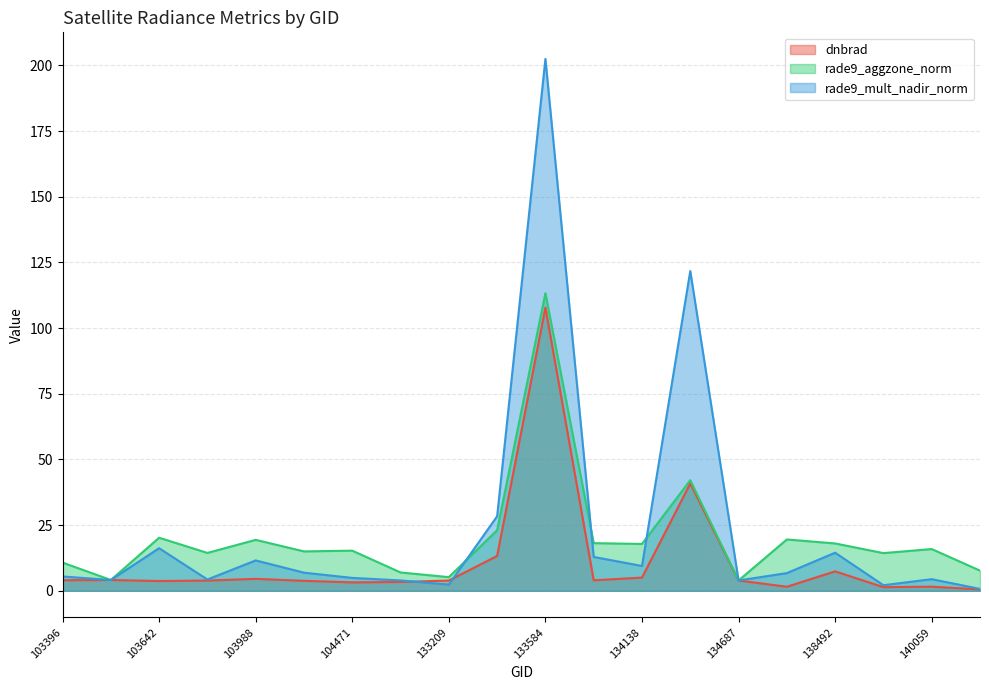

Reading left to right, transcribe all the data shown in this chart.

dnbrad: 4.0	4.1	3.7	3.9	4.6	3.8	3.2	3.4	3.9	13.3	107.8	4.0	5.0	40.8	3.9	1.5	7.4	1.4	1.6	0.5
rade9_aggzone_norm: 10.8	4.1	20.2	14.4	19.4	15.0	15.3	7.0	5.2	23.1	113.3	18.1	17.8	42.1	3.9	19.5	18.0	14.3	15.9	7.7
rade9_mult_nadir_norm: 5.5	4.1	16.2	4.3	11.6	6.9	4.9	3.9	2.4	28.4	202.4	12.9	9.5	121.7	3.9	6.7	14.5	2.1	4.4	0.7